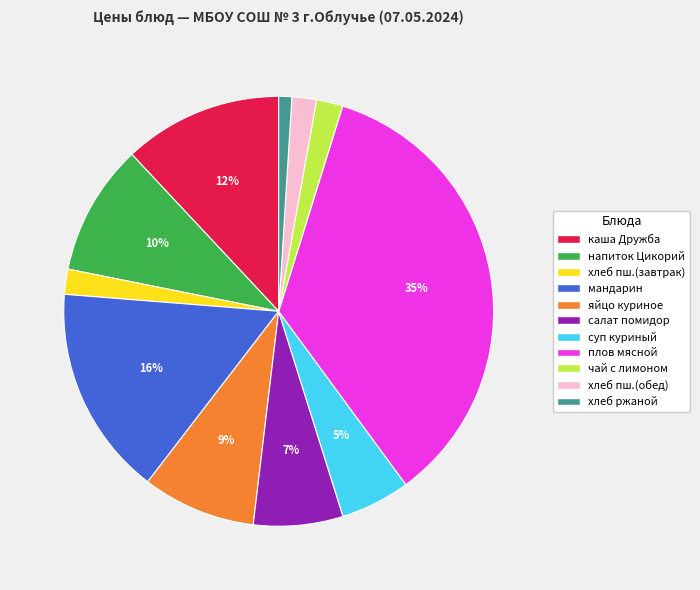

To the nearest percent, what is the difference between the largest and smallest slice percentages?

34%